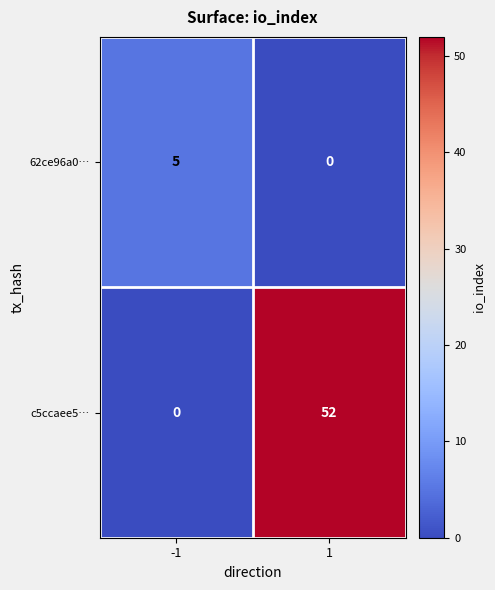

How many distinct data groups are displayed?

2